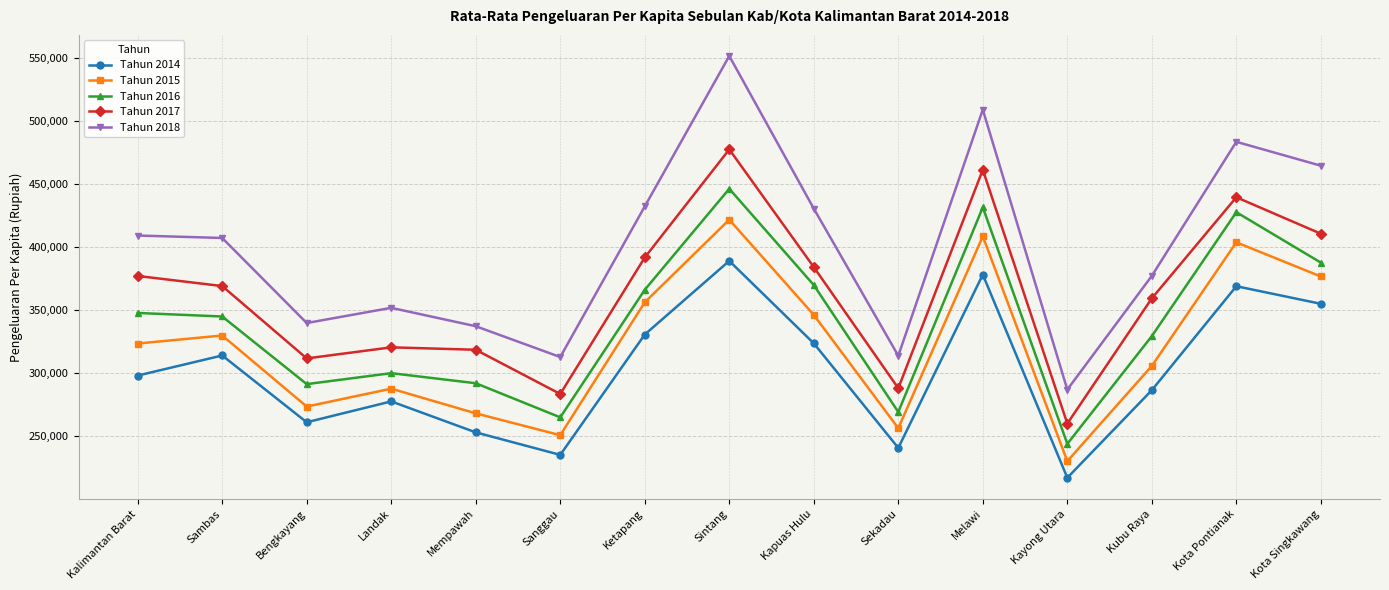

Read the Tahun 2017 value at Kubu Raya, to the nearest 50.

359450